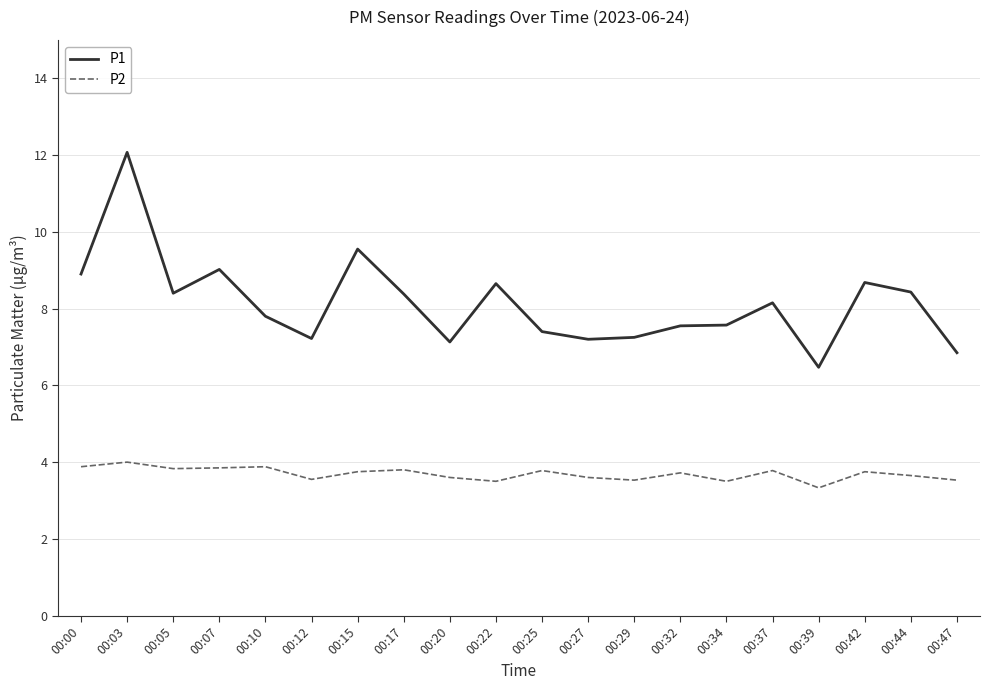

What is the total value across all series at 00:05?

12.2